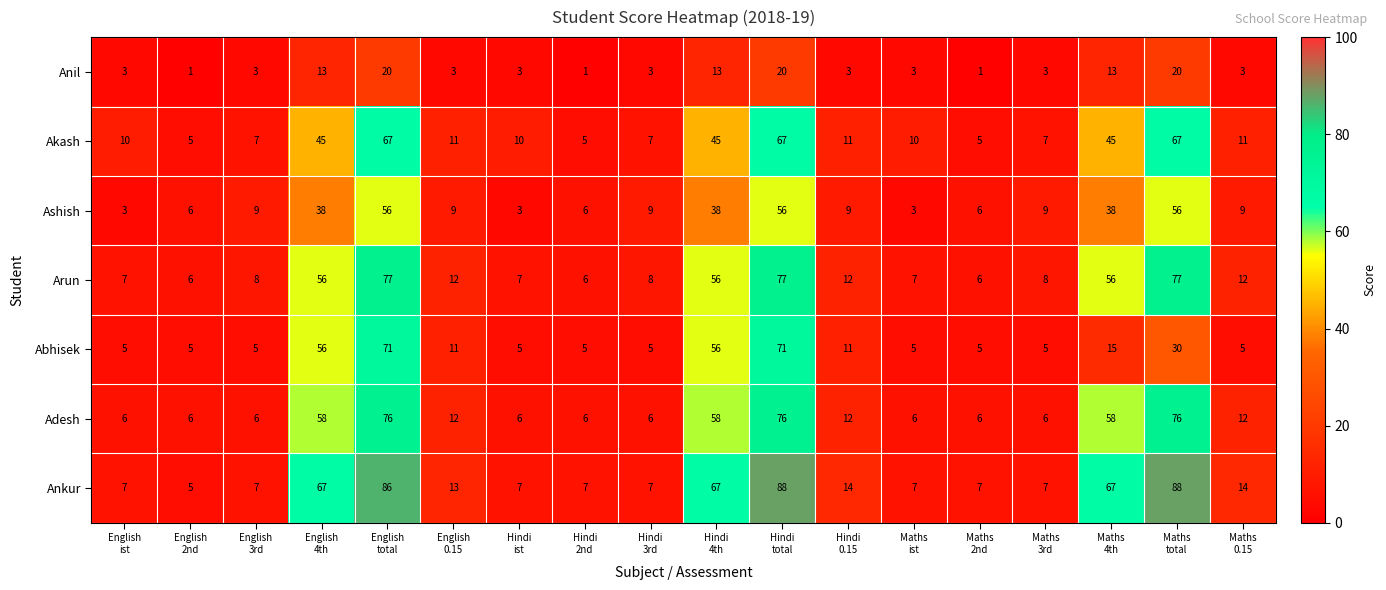

Count the Anil values in the range 3 to 13.

12